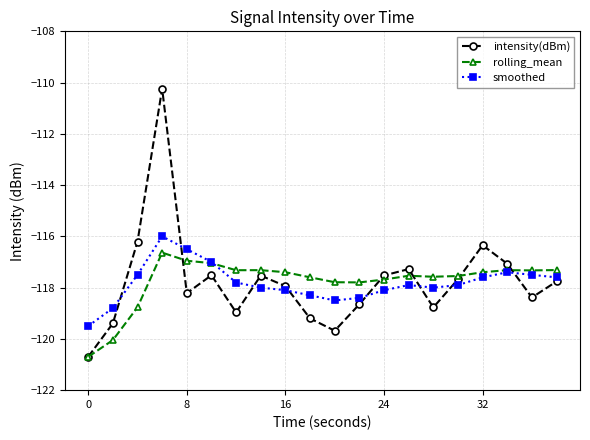

What is the value of the rolling_mean point at the 13th from the left?

-117.7